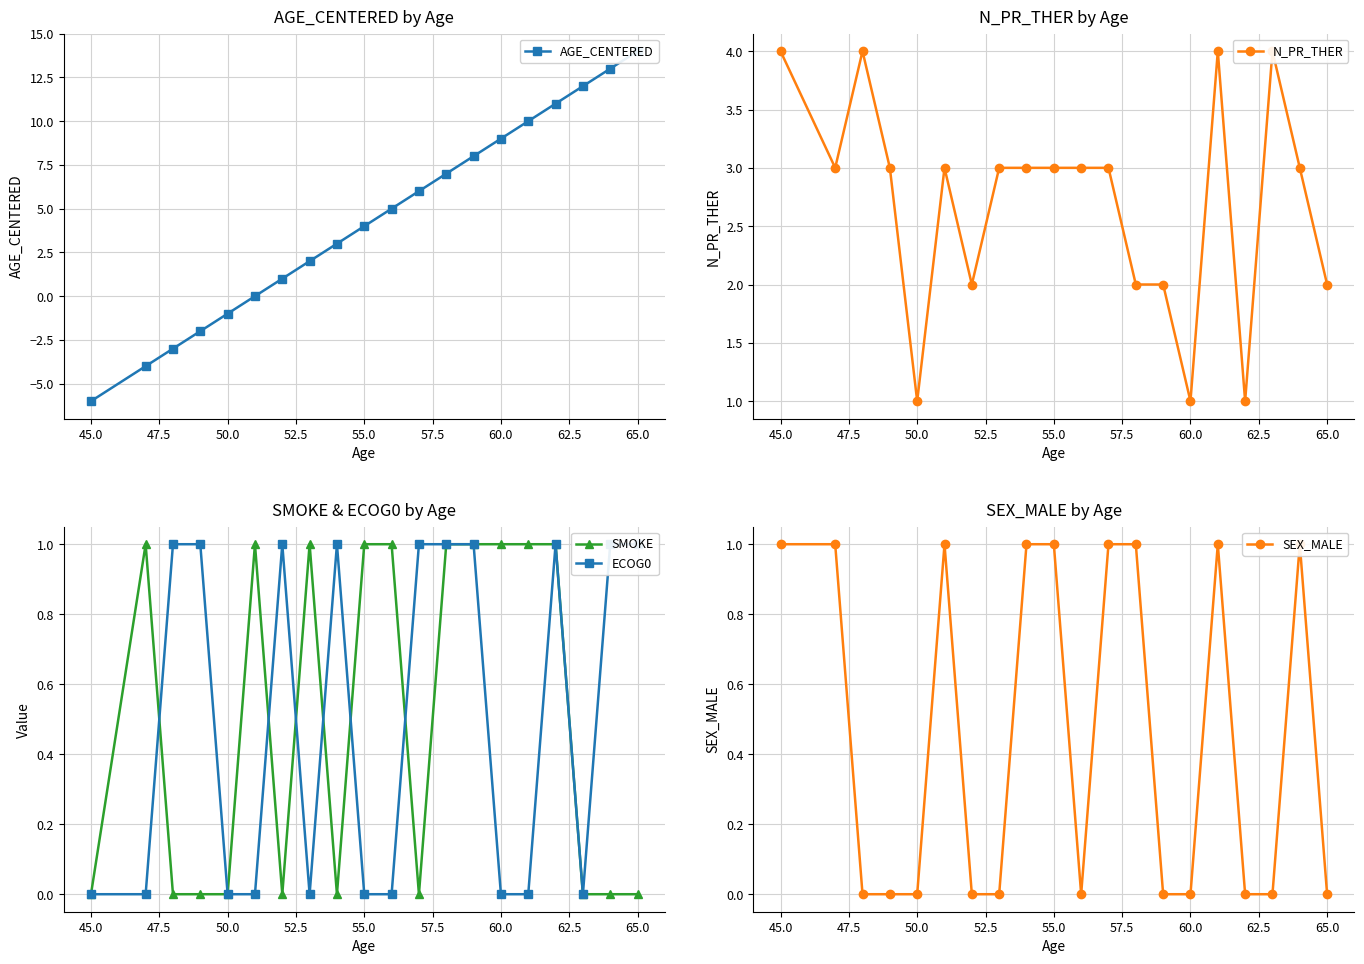

What value does the ECOG0 series have at 57.5?

1